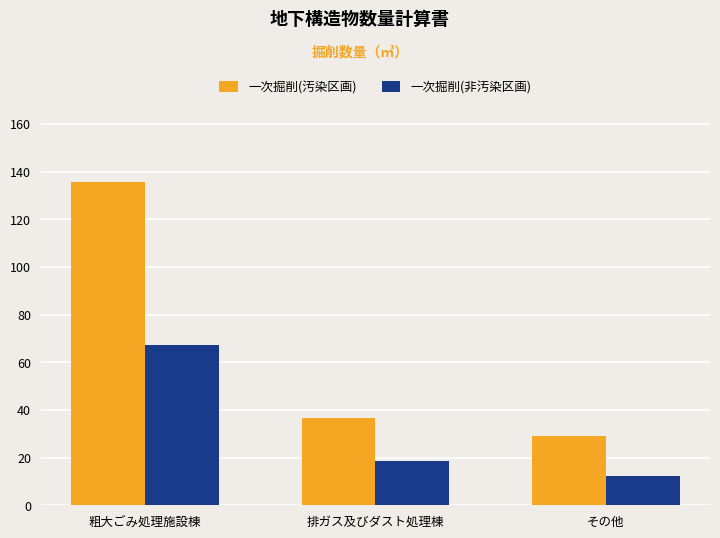

True or false: 一次掘削(非汚染区画) has a value of 12.4 at その他.

True